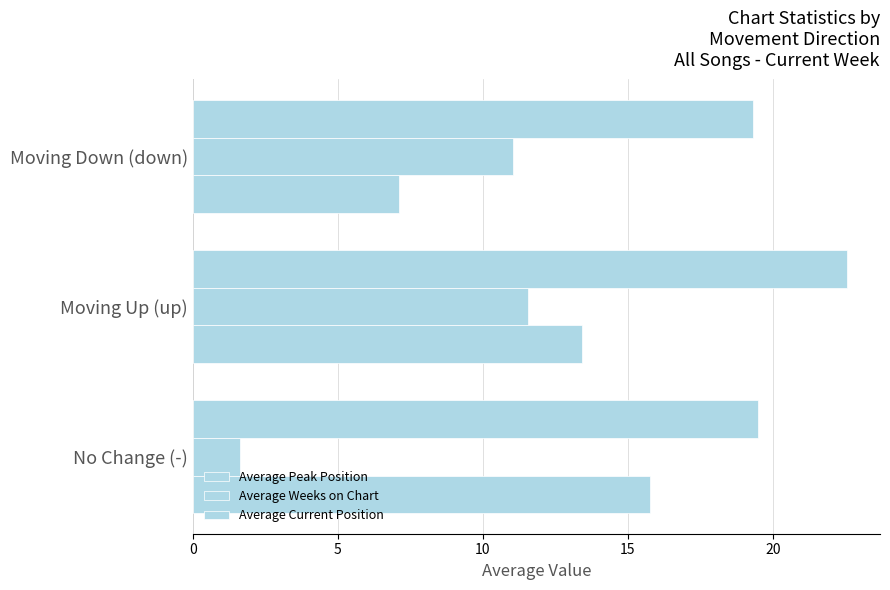

How many Average Current Position values are between 19 and 22?

2